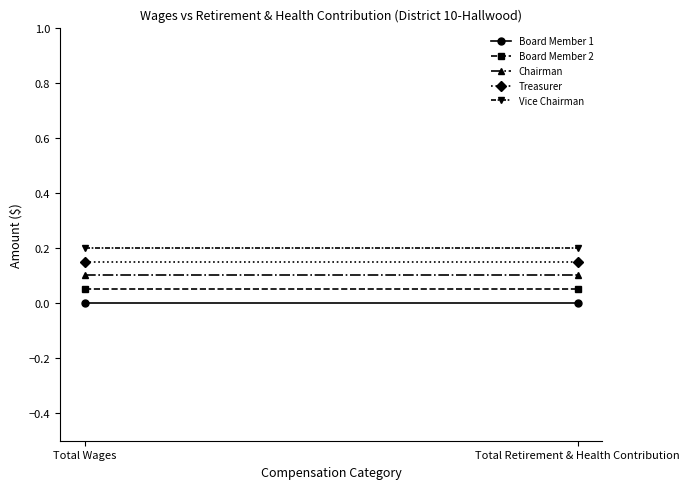

At which label does Board Member 1 reach its minimum?

Total Wages